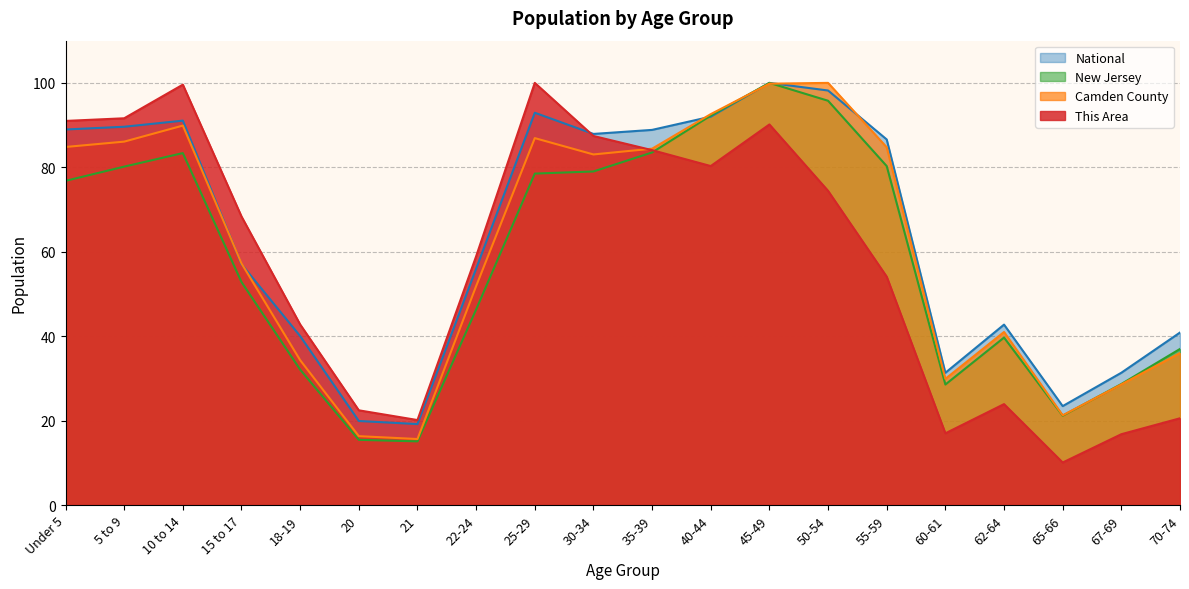

How many interior local valleys does the This Area series have?

4